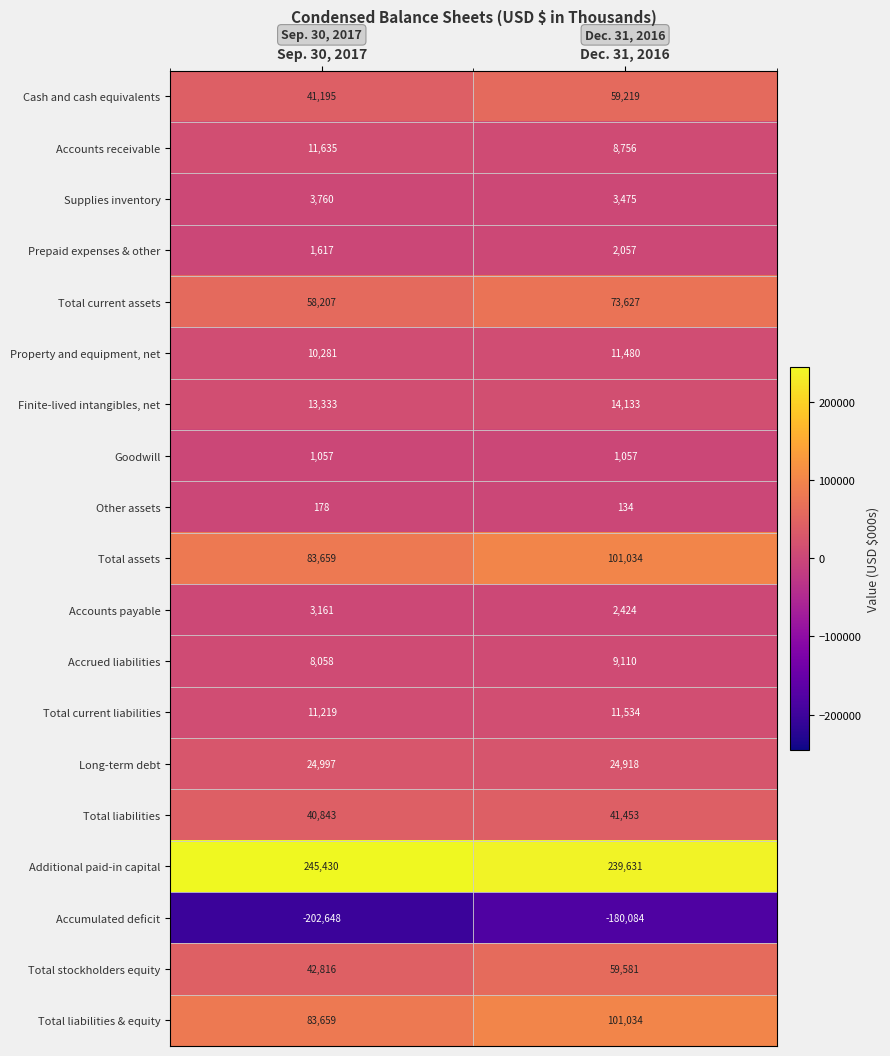

Is the value of Accounts payable at Dec. 31, 2016 greater than the value of Accrued liabilities at Sep. 30, 2017?

No